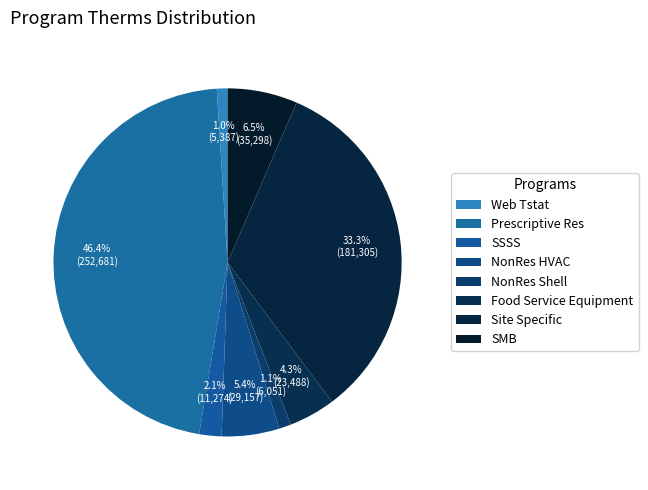

What is the change in value from Food Service Equipment to SMB?

+11810